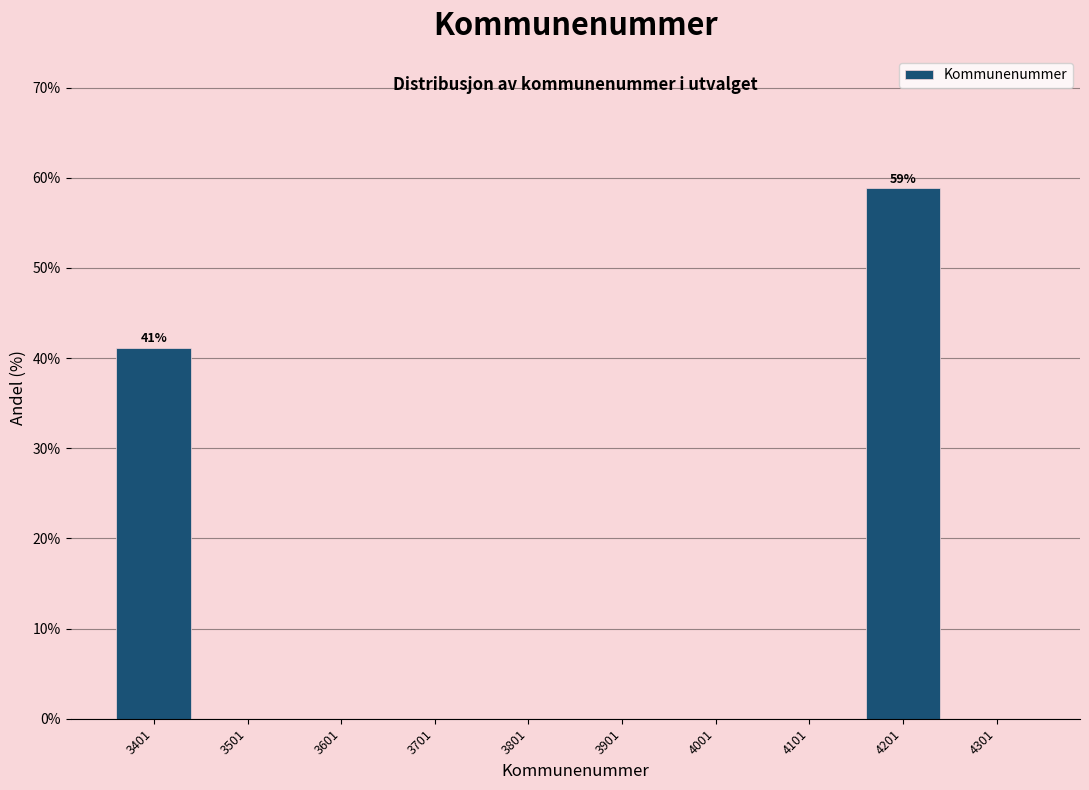

Which range on the x-axis has the tallest bar?

4151 to 4251